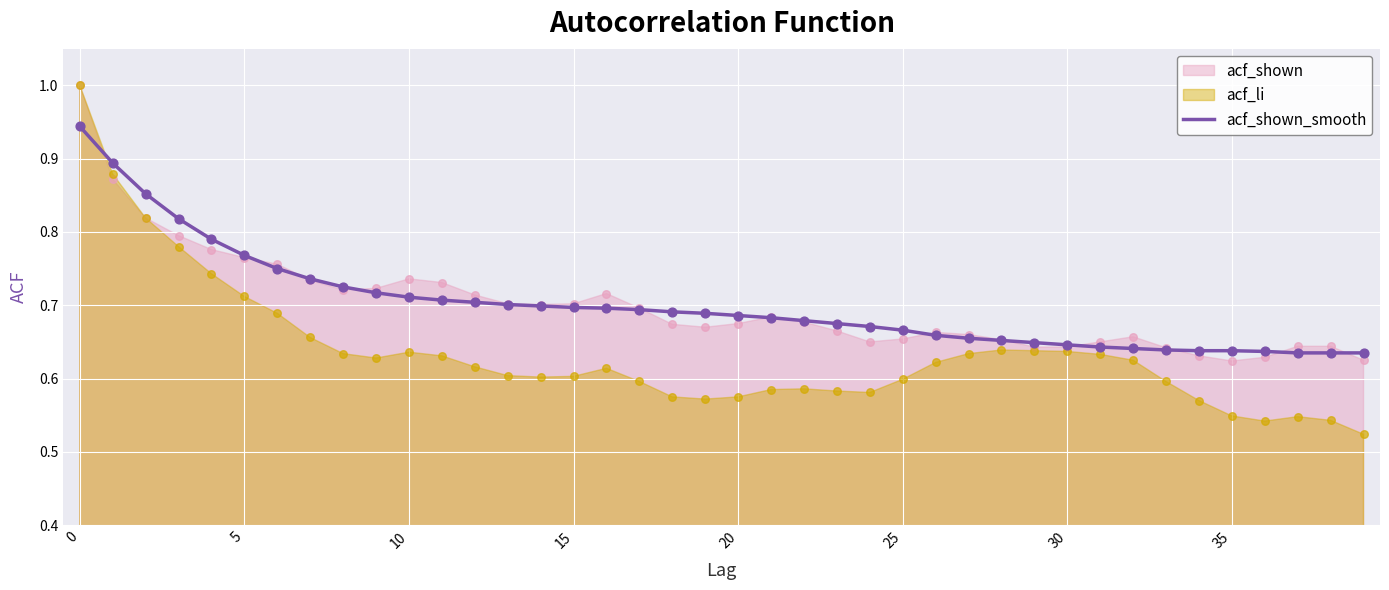

Between 17 and 10, which is larger?

10